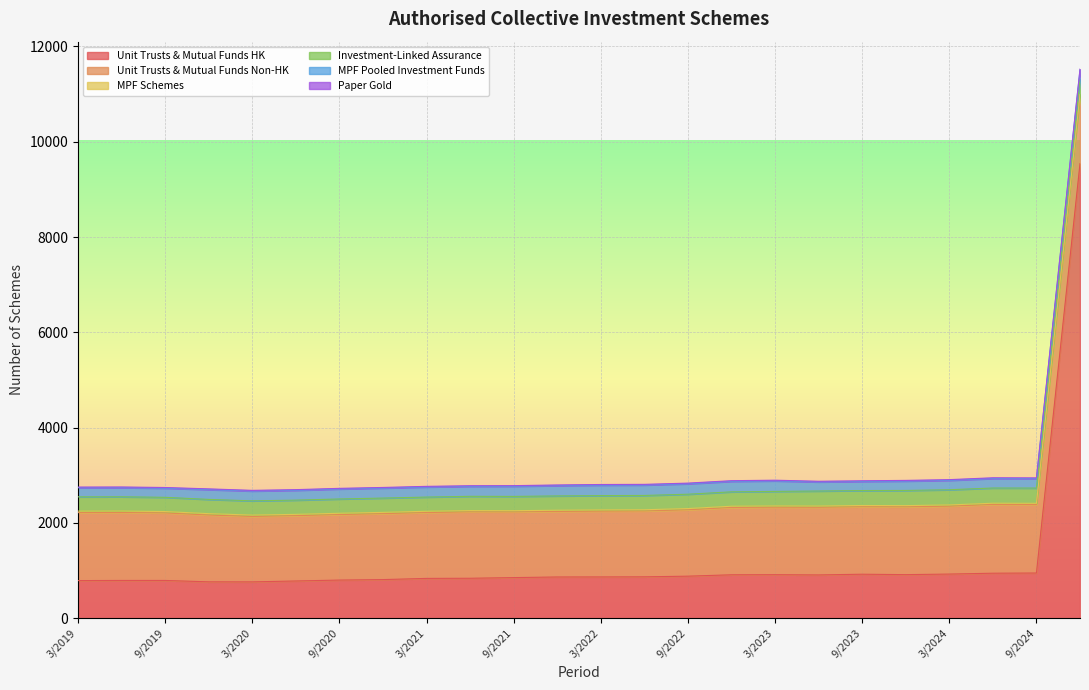

Which series has the largest total across all categories?

Unit Trusts & Mutual Funds Non-HK